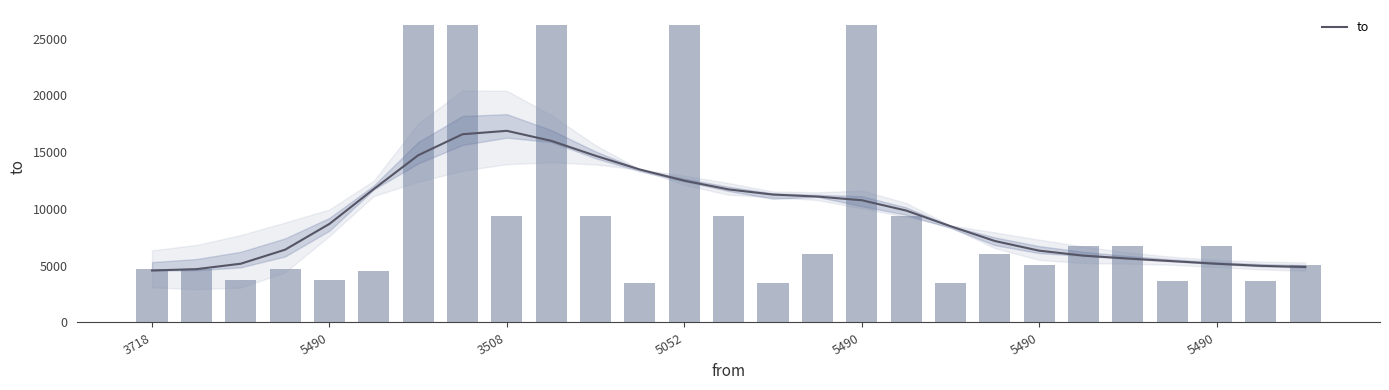

The chart shows a value of 8369 at 3718. True or false?

False